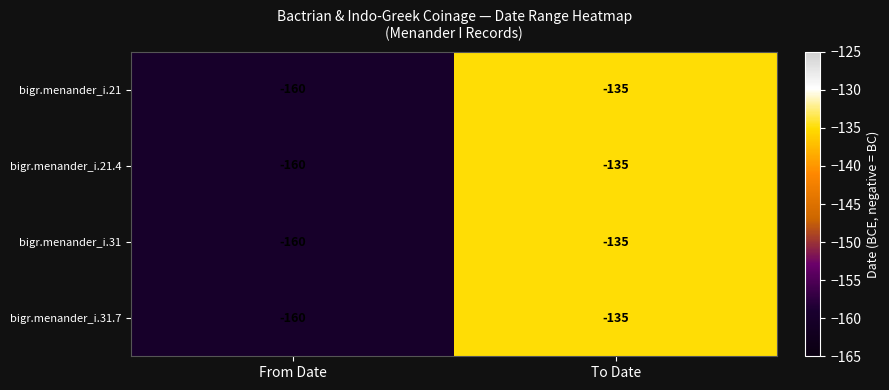

At which label is bigr.menander_i.31 closest to -147?

To Date